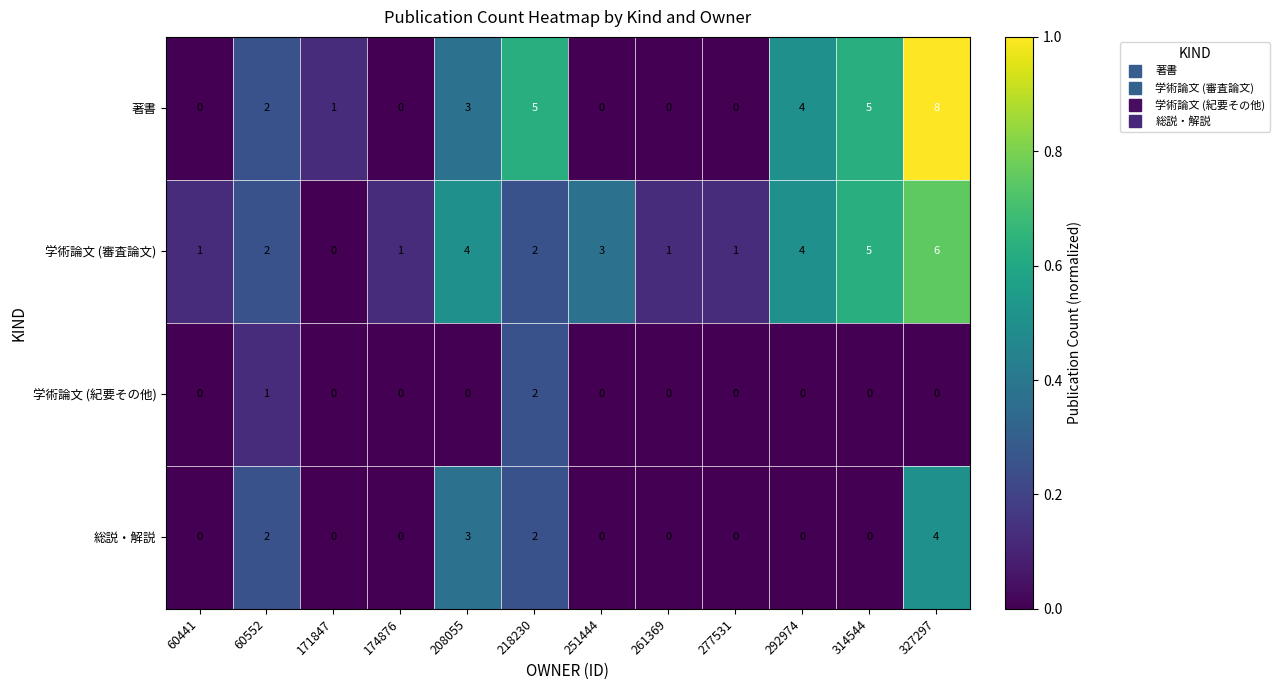

Count the 学術論文 (紀要その他) values in the range 0 to 1.

11